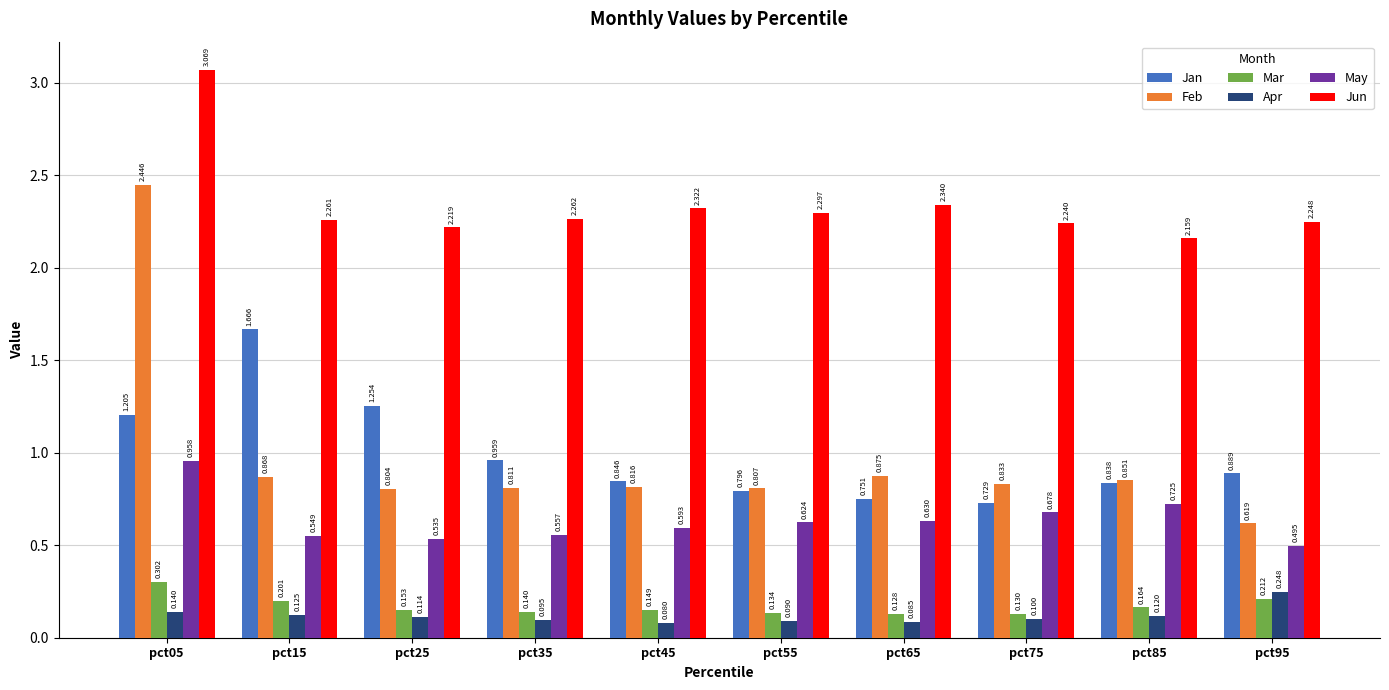

Is the value of Jan at pct65 greater than the value of Apr at pct05?

Yes